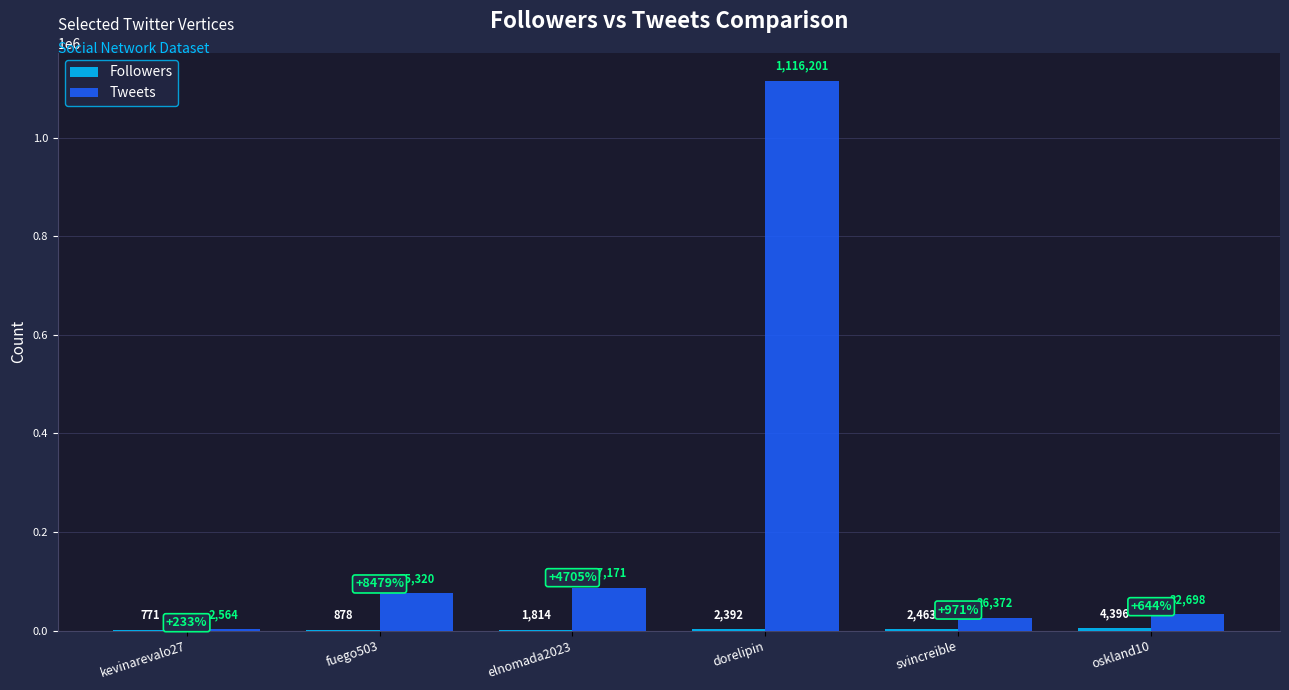

At which category is the sum across all series the highest?

dorelipin